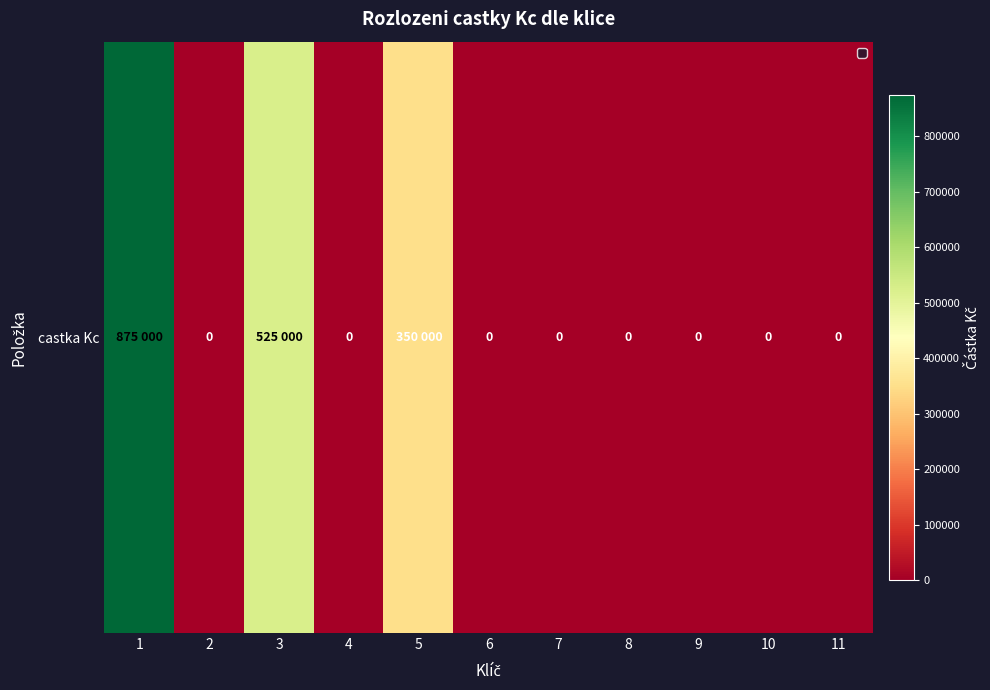

Which has a higher value, 5 or 6?

5